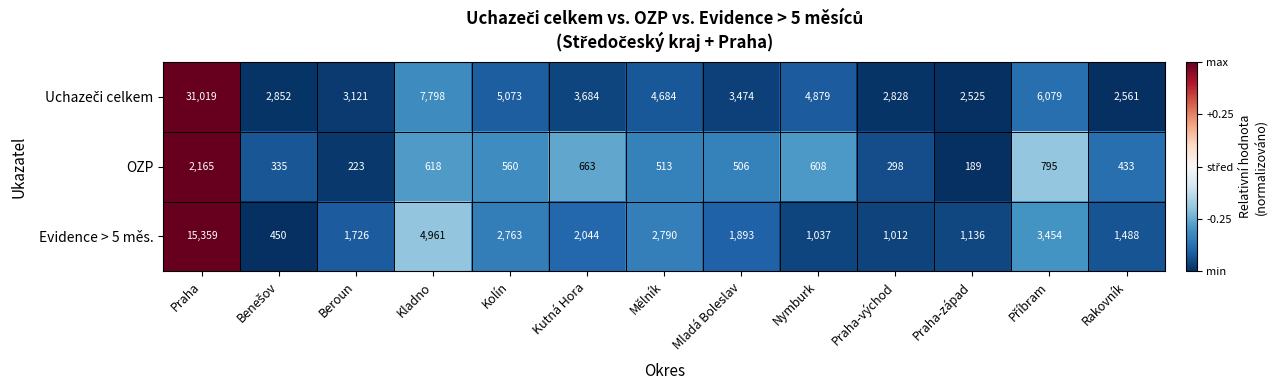

What is the spread (max minus min) of values at Kladno?

7180